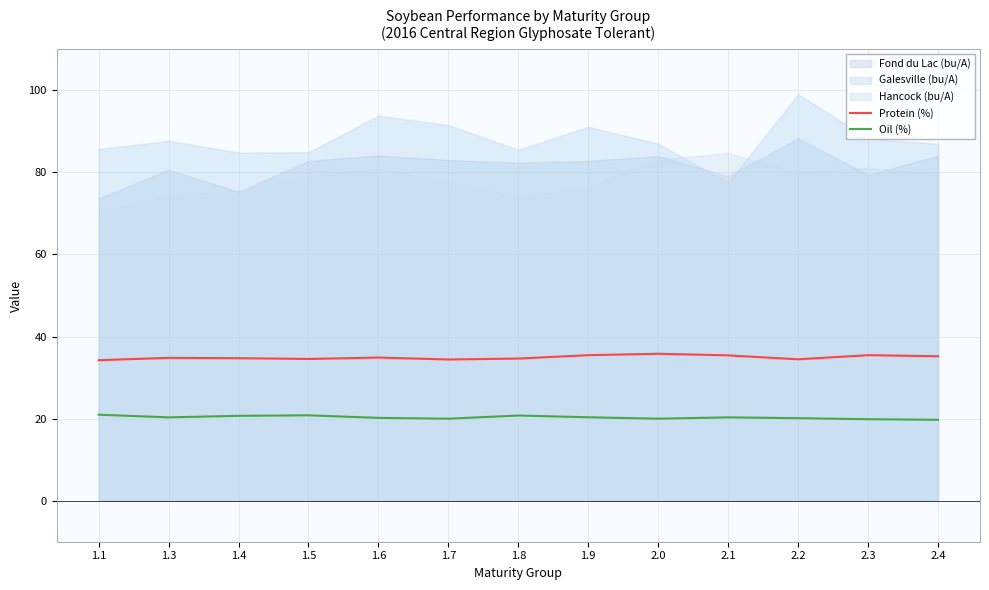

In Protein (%), how many points are lower than both neighbors (excluding endpoints)?

3